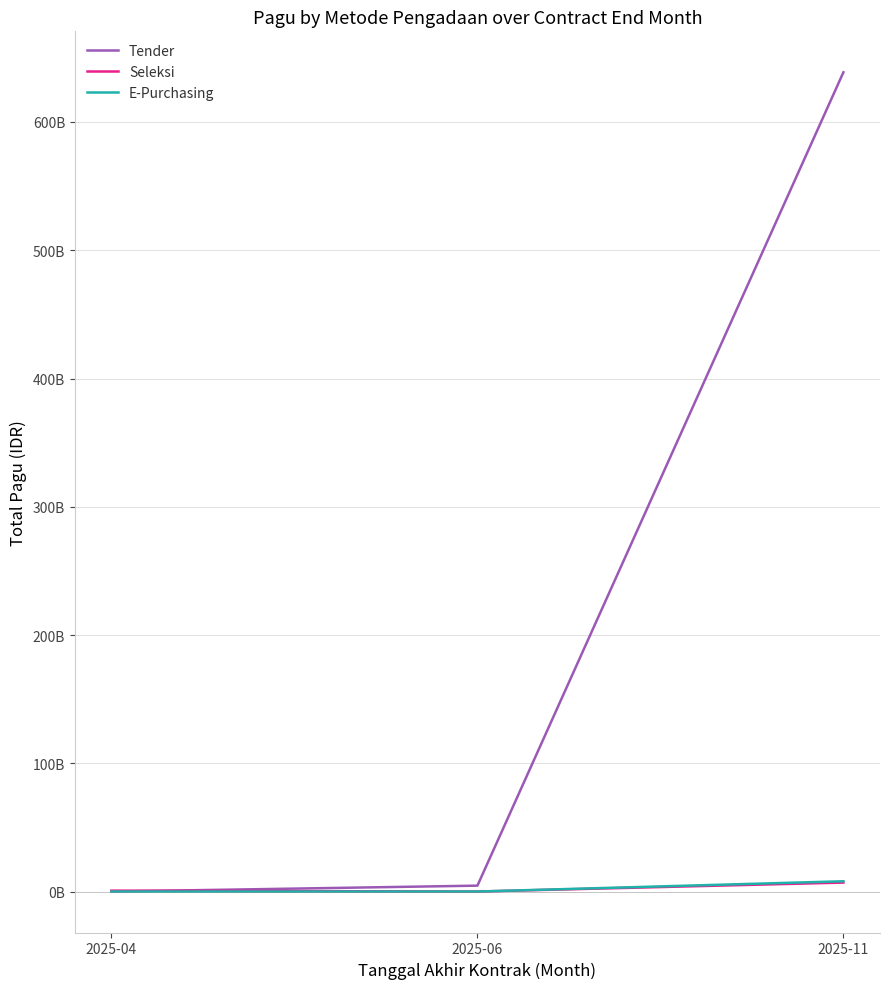

What are all the series names shown in the legend?

Tender, Seleksi, E-Purchasing